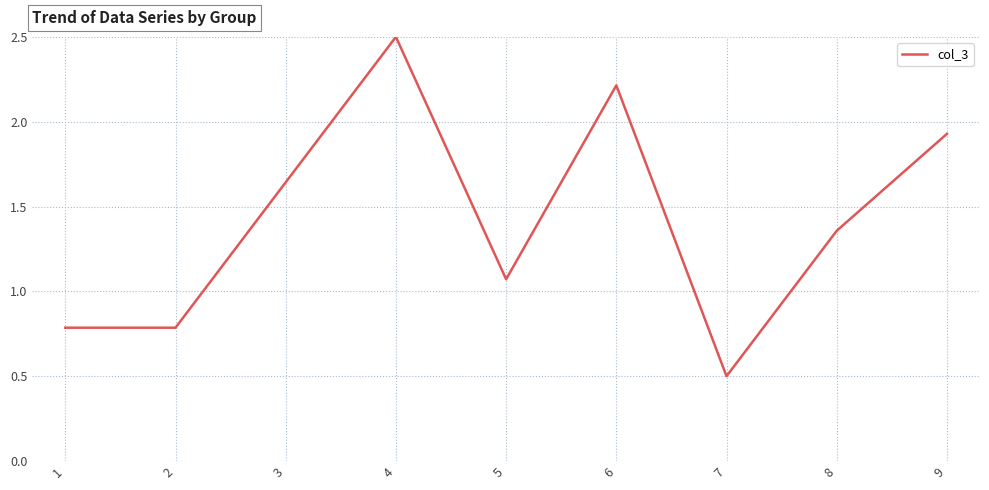

What is the difference between the maximum and minimum values?

2.0